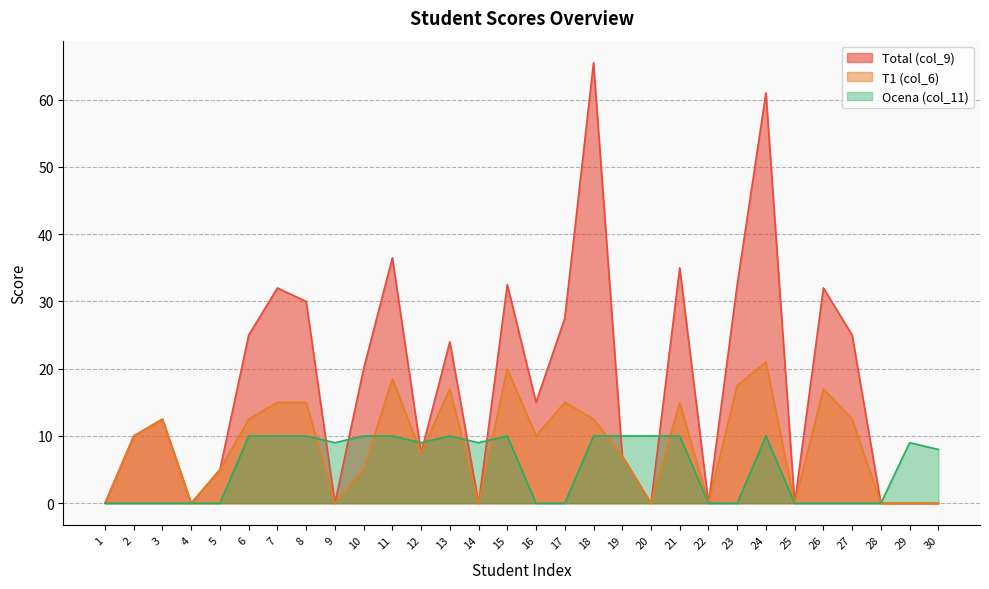

Between 13 and 20, which series saw the biggest shift?

Total (col_9)